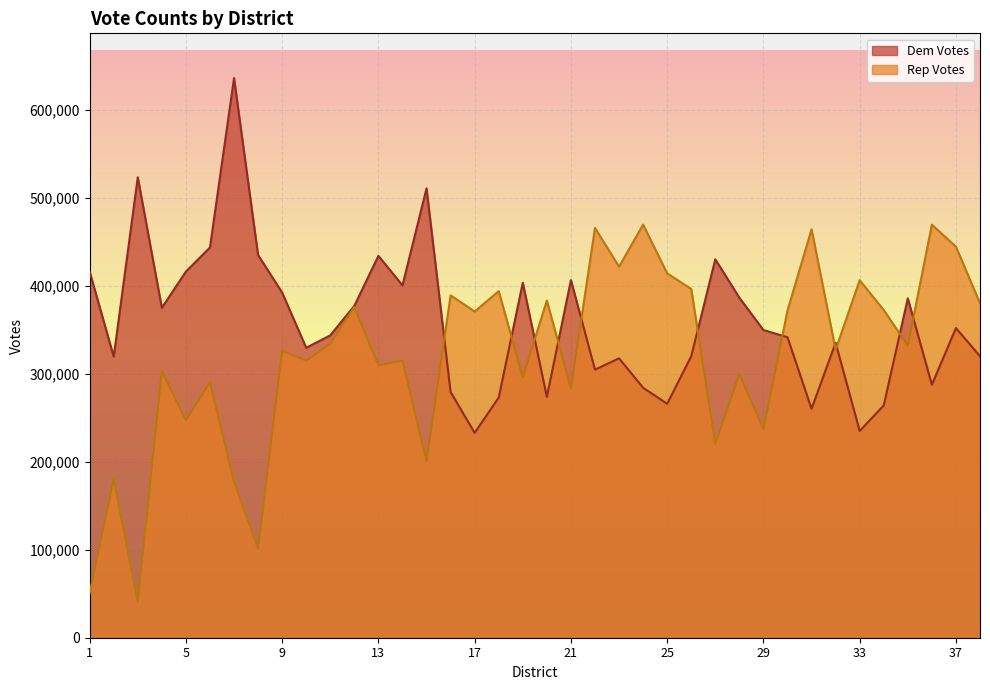

What is the approximate value of Rep Votes at 18?

394061